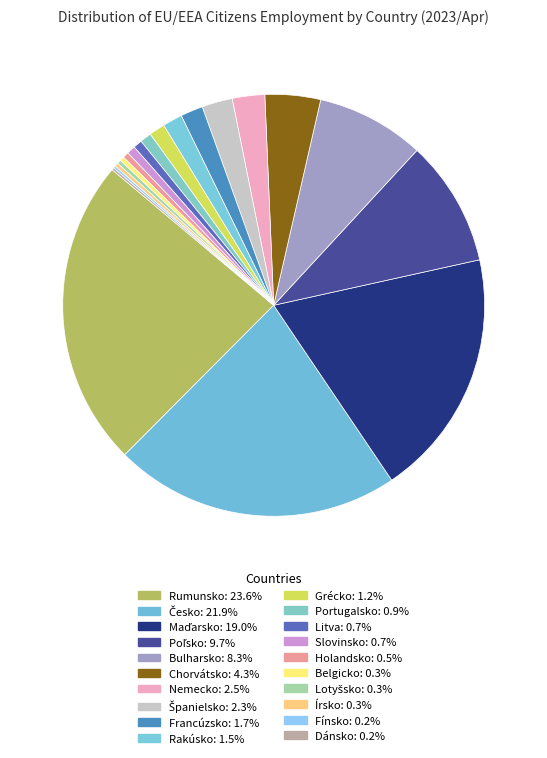

The Bulharsko slice represents 8% of the pie. True or false?

True